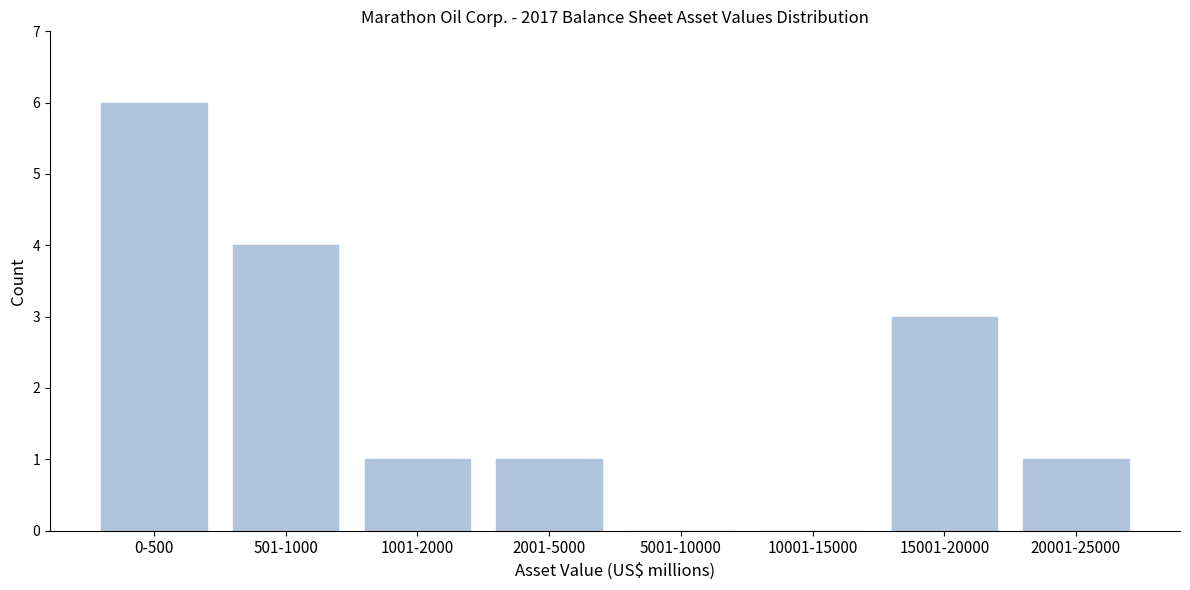

Reading left to right, list all the values displayed in this chart.

0-500=6	501-1000=4	1001-2000=1	2001-5000=1	5001-10000=0	10001-15000=0	15001-20000=3	20001-25000=1